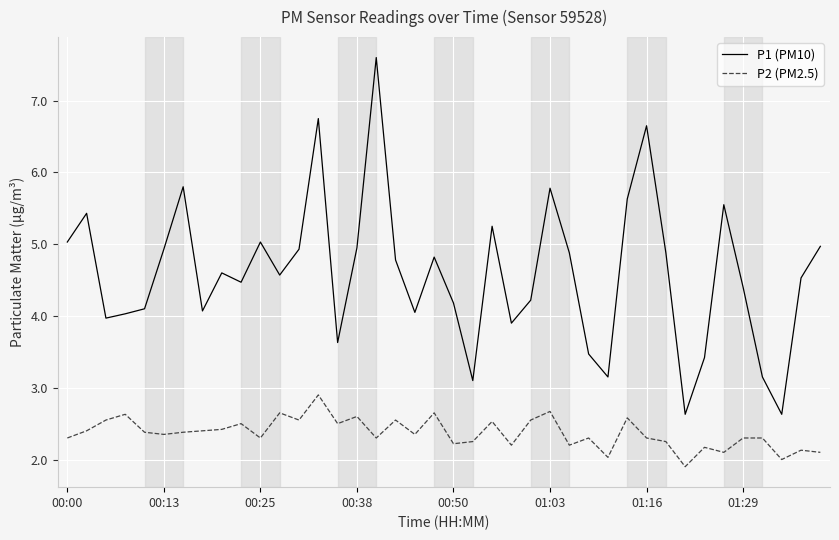

True or false: P1 (PM10) and P2 (PM2.5) cross at least once.

False